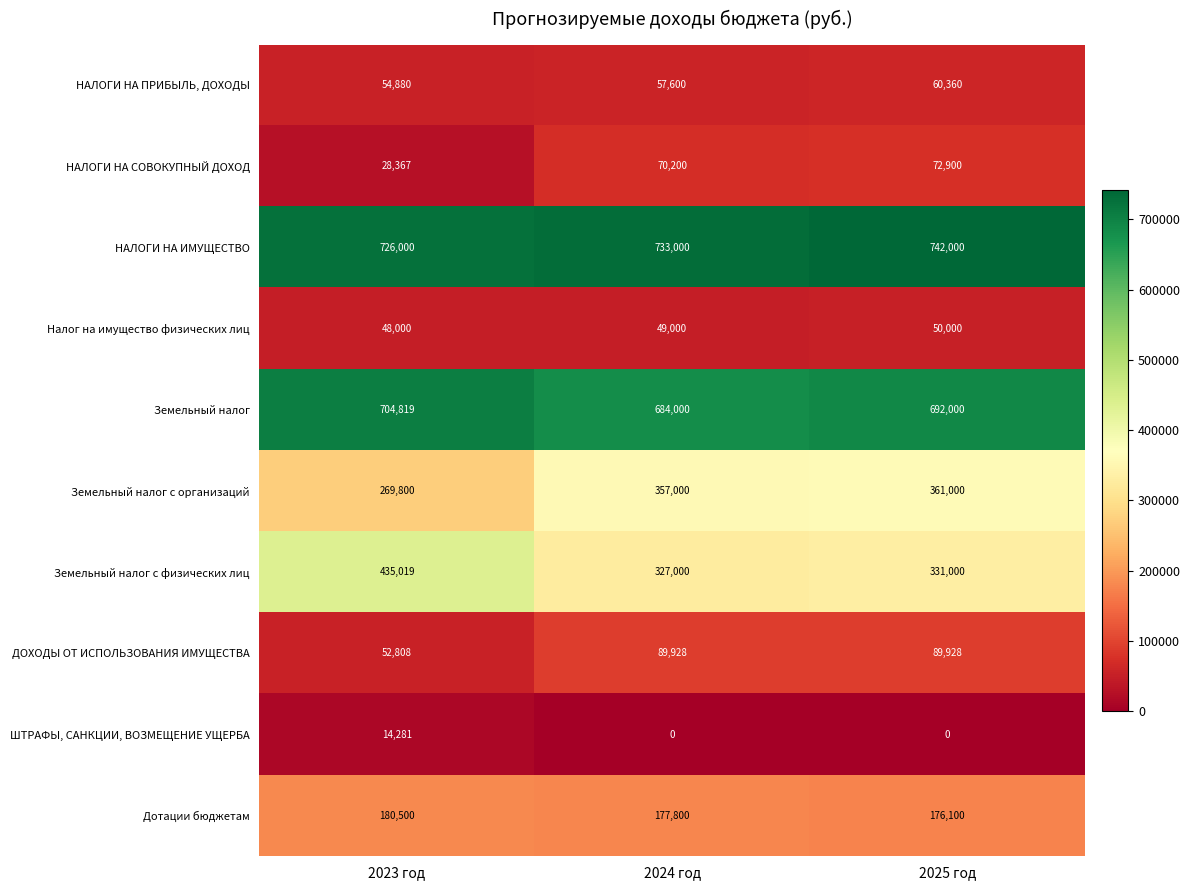

What is the greatest value displayed?

742000